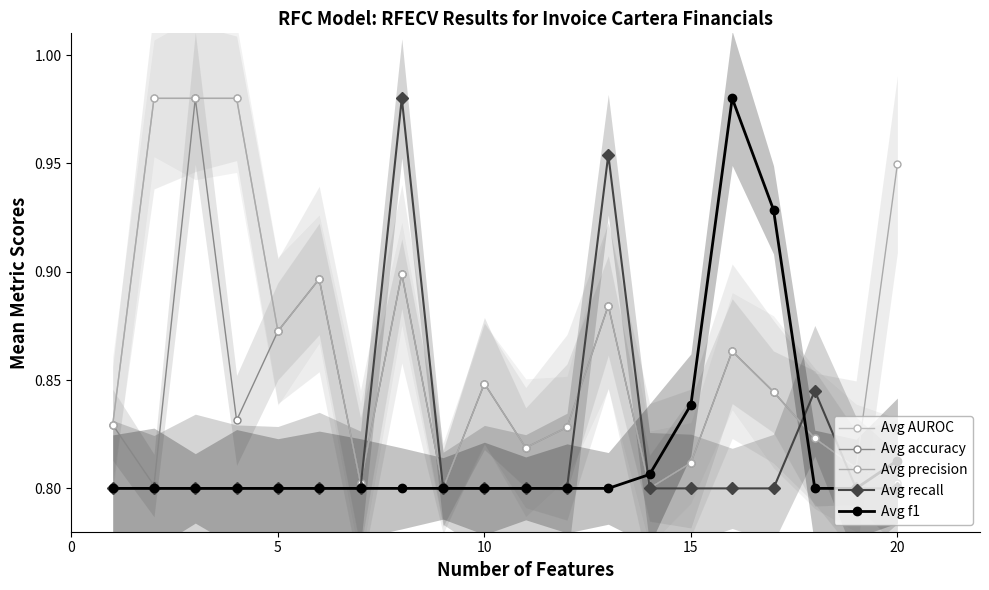

What is the maximum value shown in the chart?

1.0